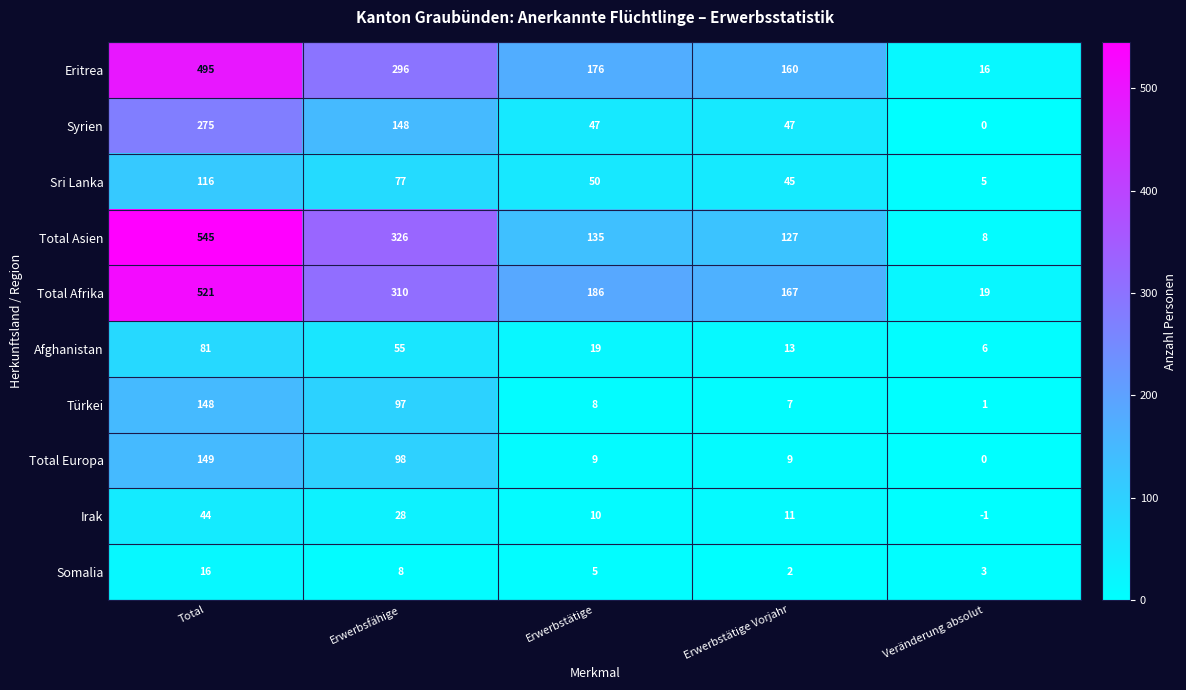

The value of Total Afrika at Veränderung absolut is 6. True or false?

False